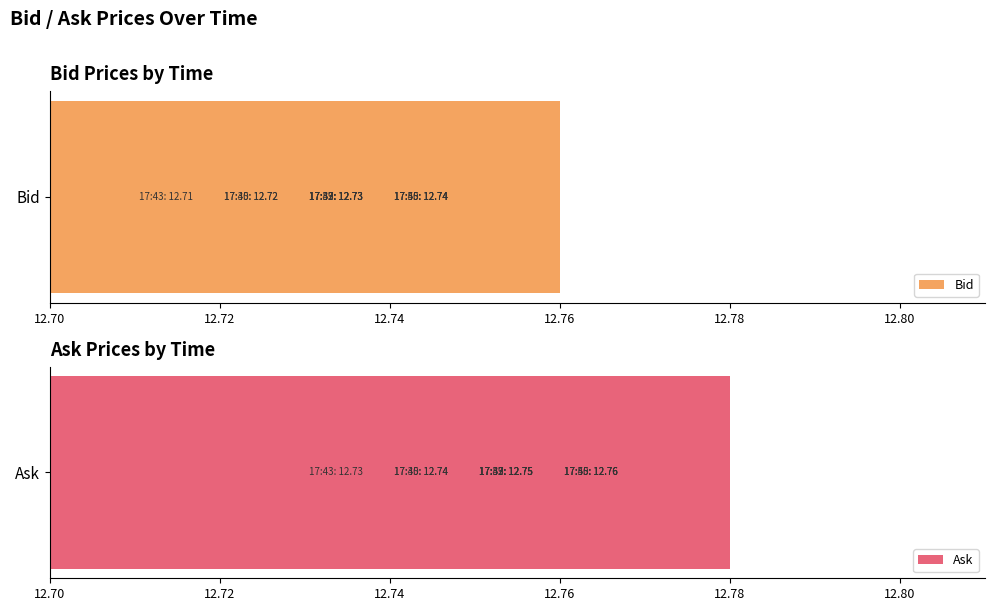

What is the value of the Ask bar at the 11th from the left?

12.8